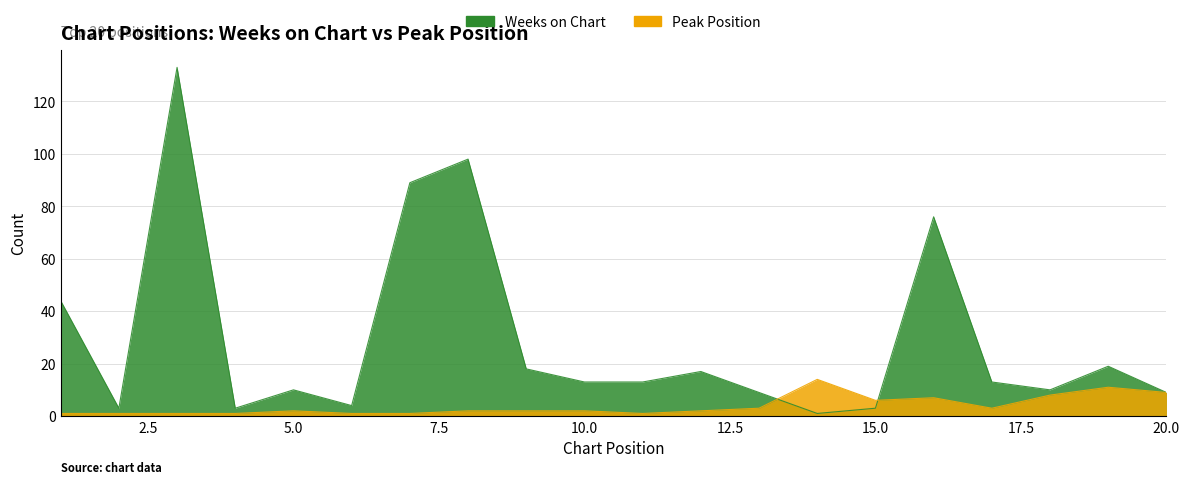

Reading right to left, what are all the values shown in this chart?

Weeks on Chart: 20=9	19=19	18=10	17=13	16=76	15=3	14=1	13=9	12=17	11=13	10=13	9=18	8=98	7=89	6=4	5=10	4=3	3=133	2=3	1=44
Peak Position: 20=9	19=11	18=8	17=3	16=7	15=6	14=14	13=3	12=2	11=1	10=2	9=2	8=2	7=1	6=1	5=2	4=1	3=1	2=1	1=1